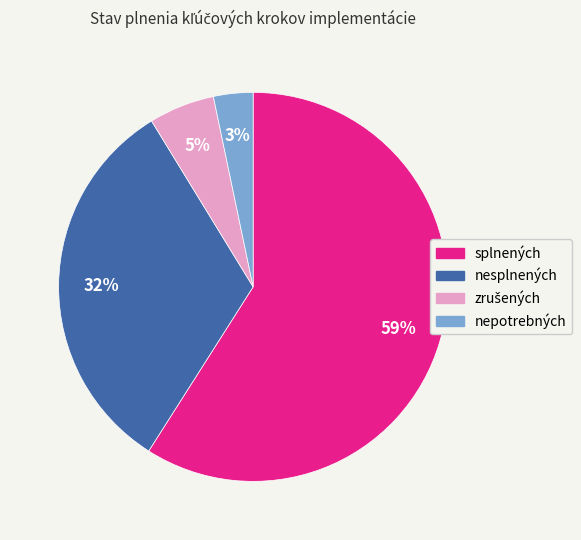

To the nearest percent, what portion does nesplnených represent?

32%